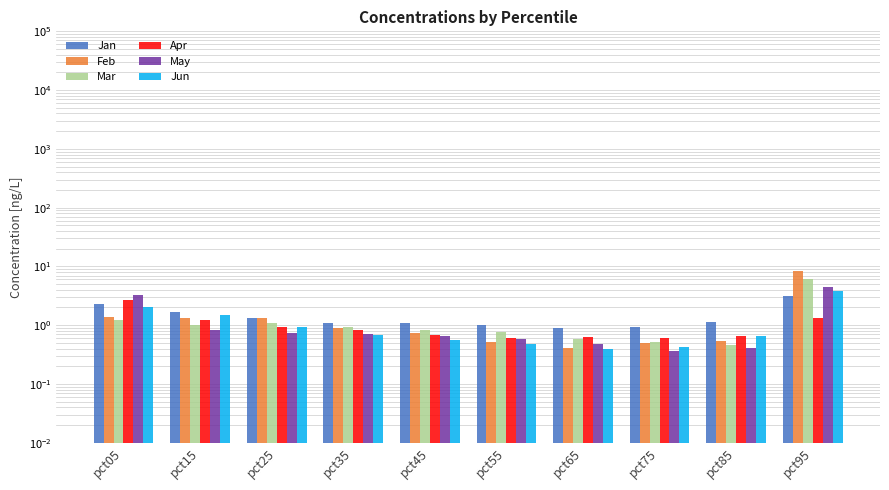

At which category is the sum across all series the highest?

pct95